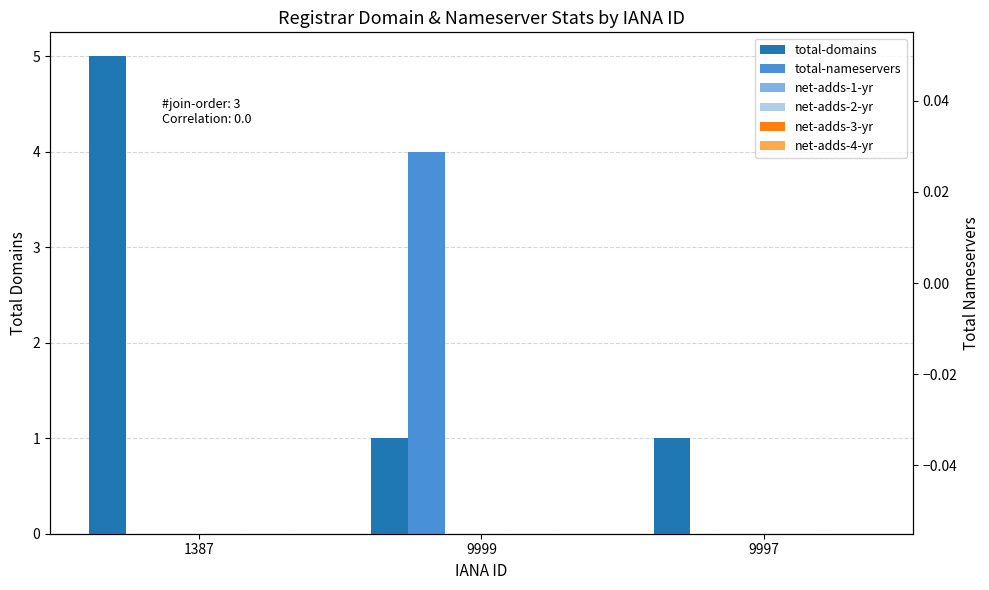

Rank the series by their maximum value, from highest to lowest.

total-domains, total-nameservers, net-adds-1-yr, net-adds-2-yr, net-adds-3-yr, net-adds-4-yr